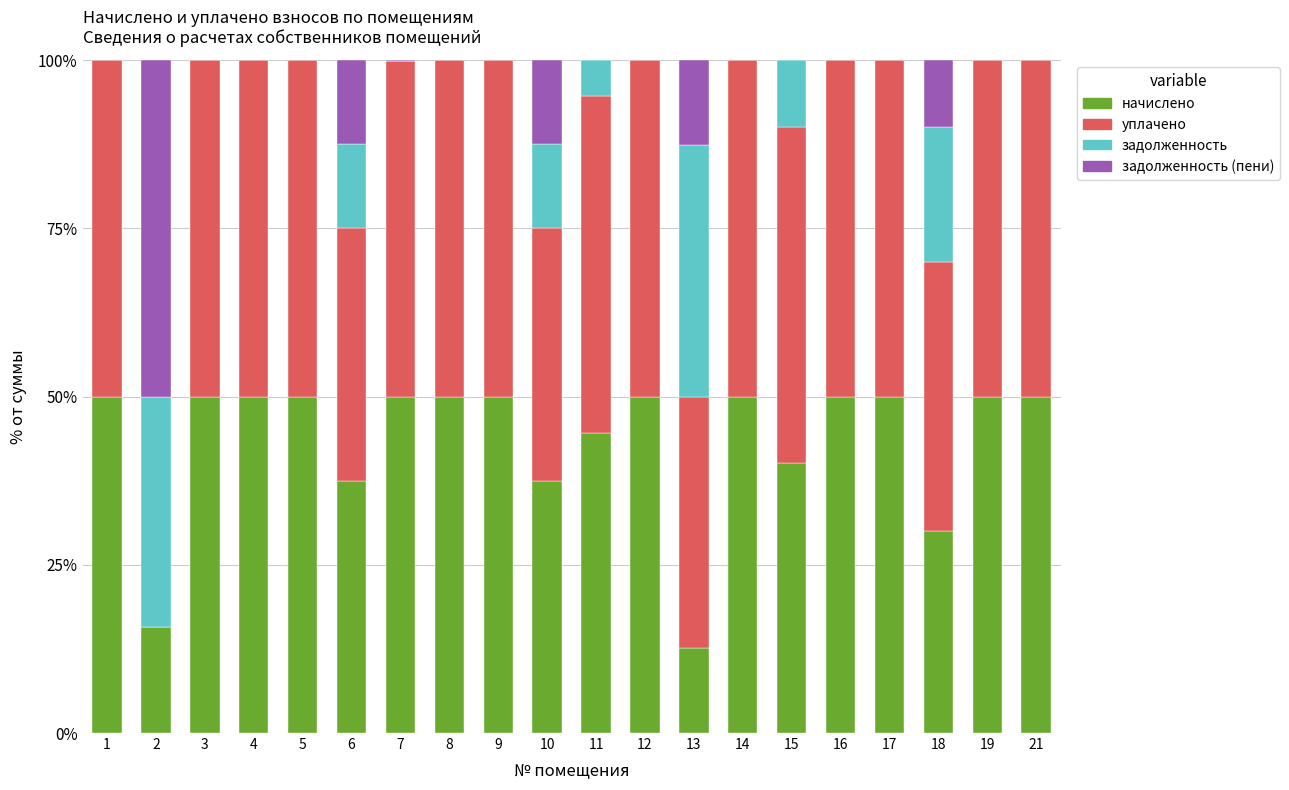

Where is начислено nearest to the value 31?

18